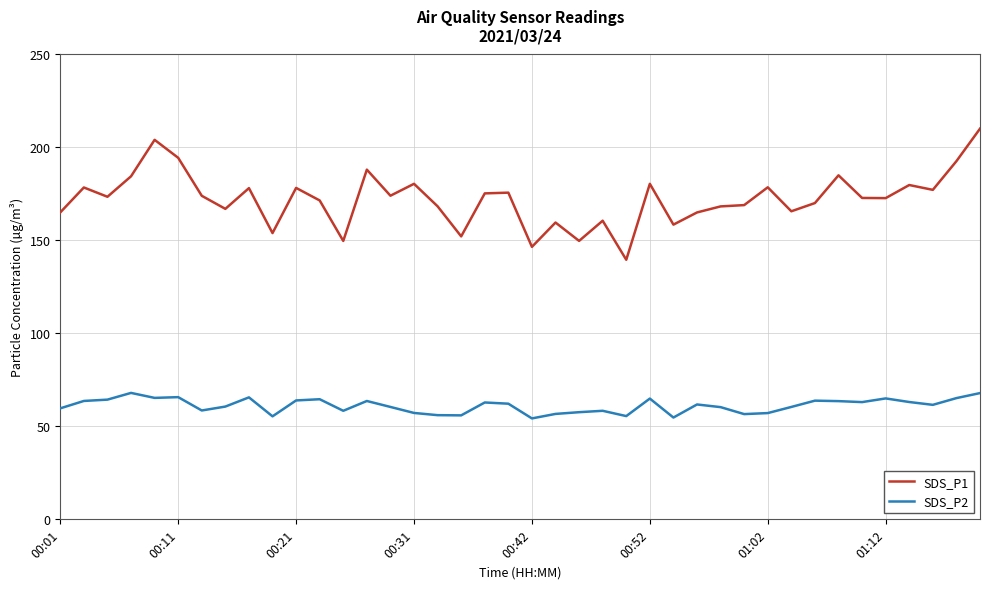

True or false: SDS_P2 and SDS_P1 intersect in this chart.

False